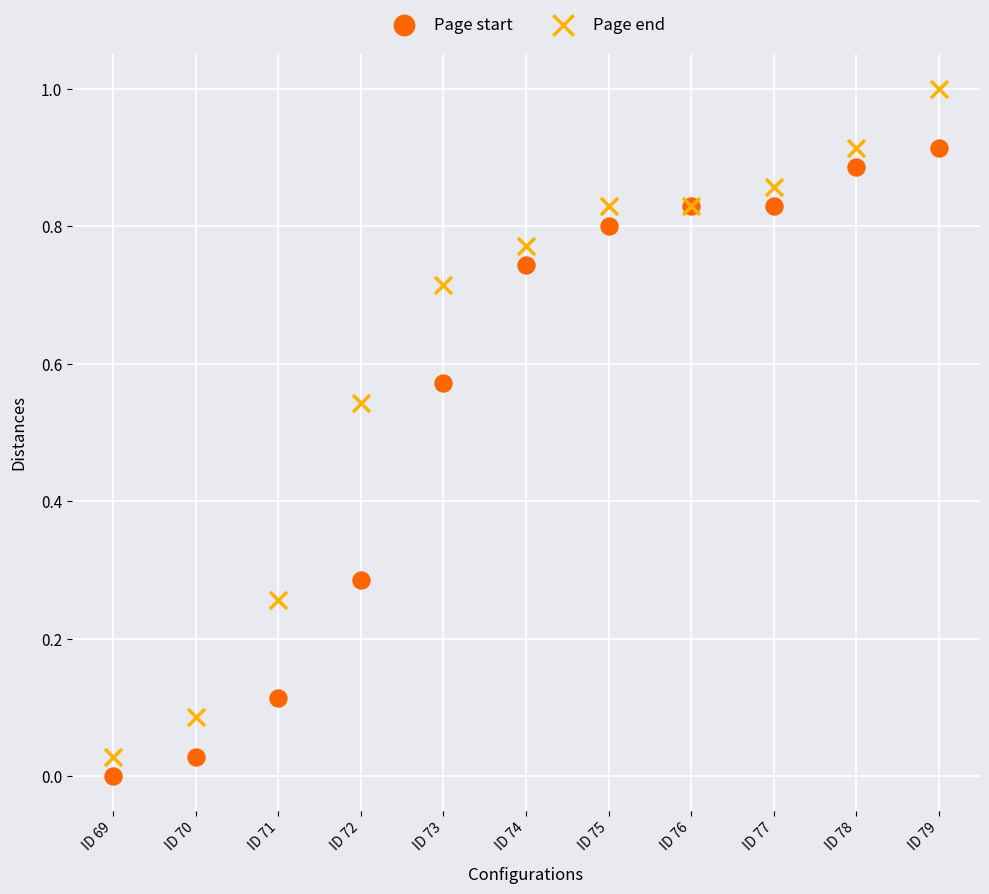

Which series has the widest spread of Y values?

Page end